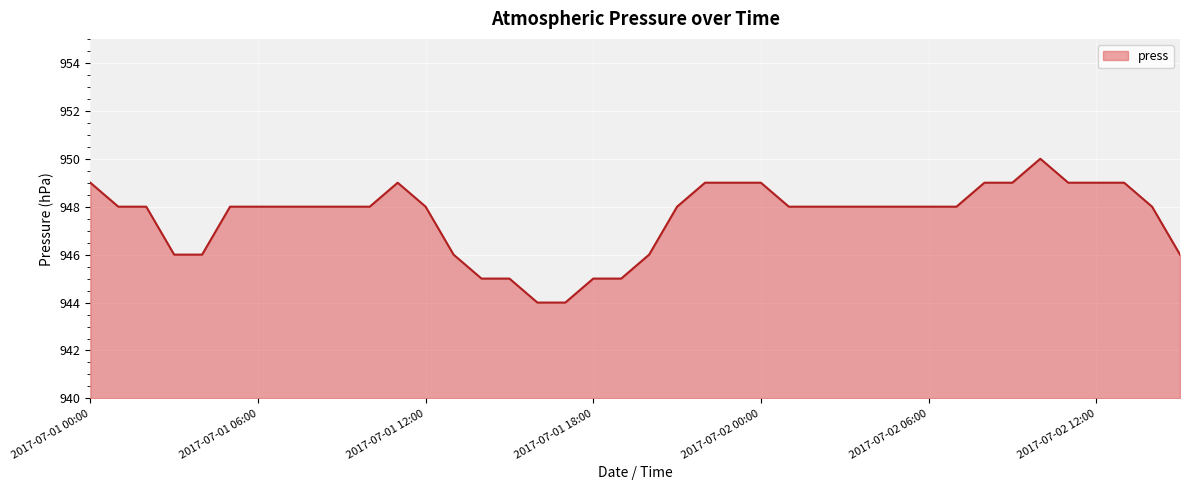

What is the maximum value shown in the chart?

950